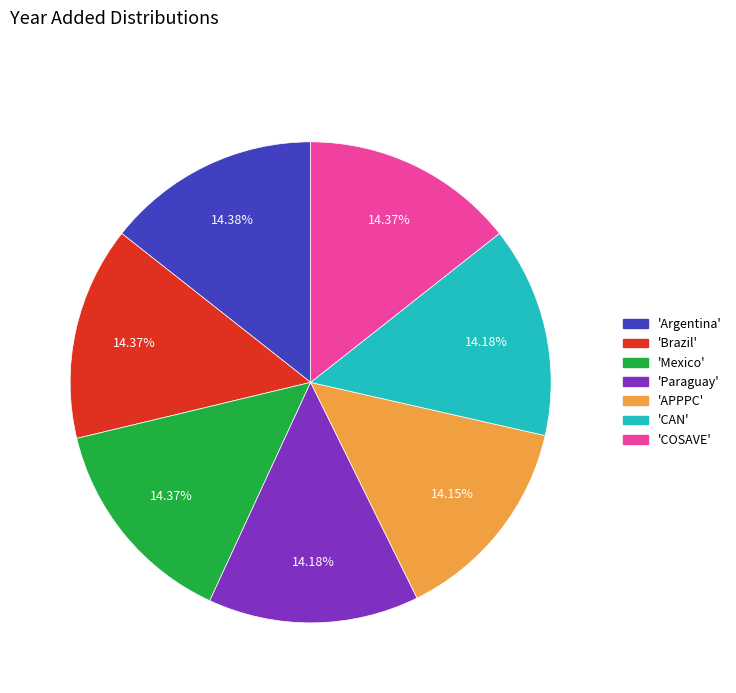

Does any single category account for the majority?

No